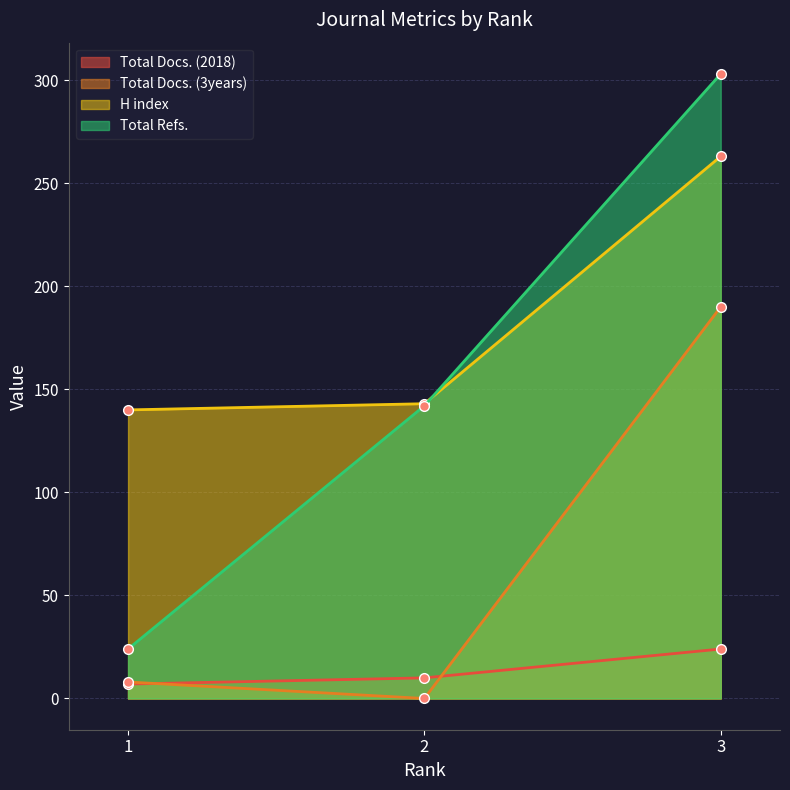

Reading left to right, extract all data points from this chart.

Total Docs. (2018): 7	10	24
Total Docs. (3years): 8	0	190
H index: 140	143	263
Total Refs.: 24	142	303